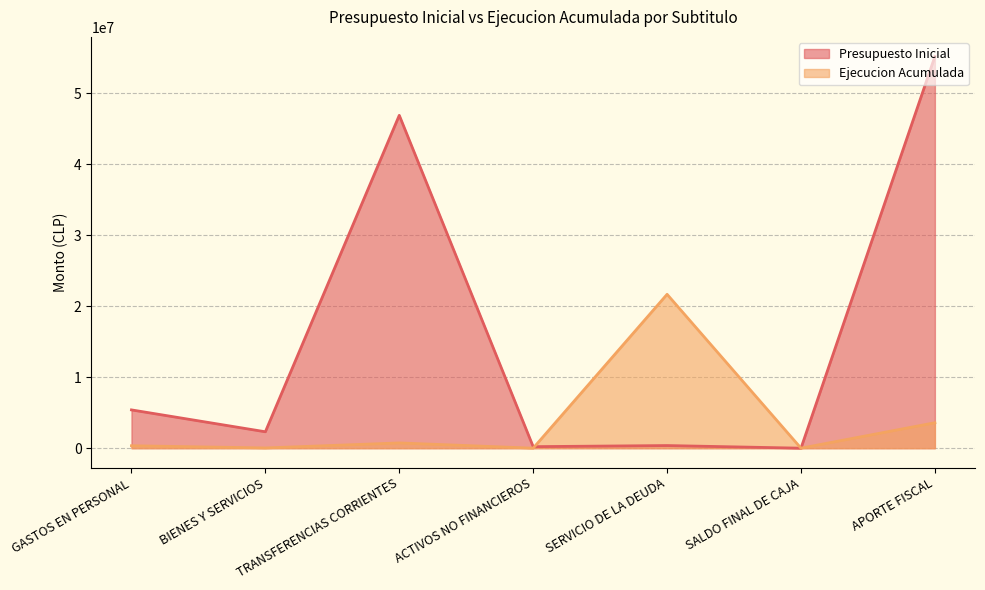

True or false: Ejecucion Acumulada and Presupuesto Inicial cross at least once.

True